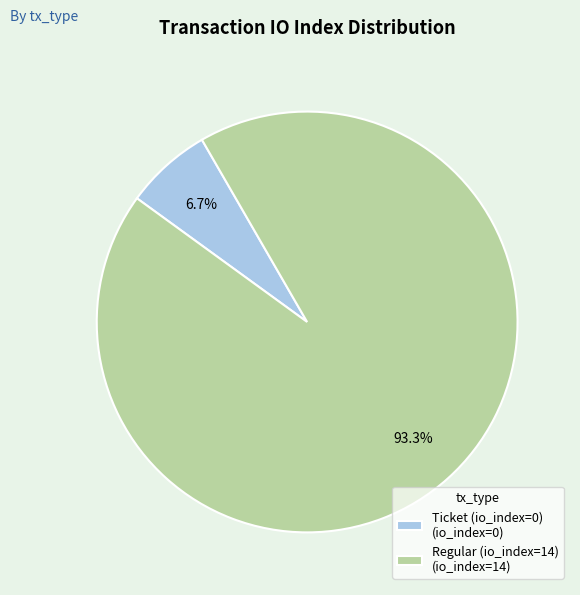

Do Ticket (io_index=0) and Regular (io_index=14) together represent more than half of the pie?

Yes